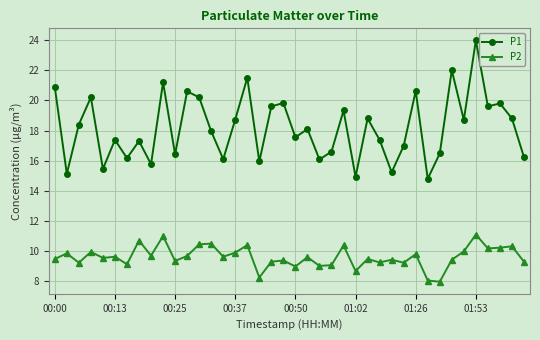

True or false: P1 and P2 cross at least once.

False